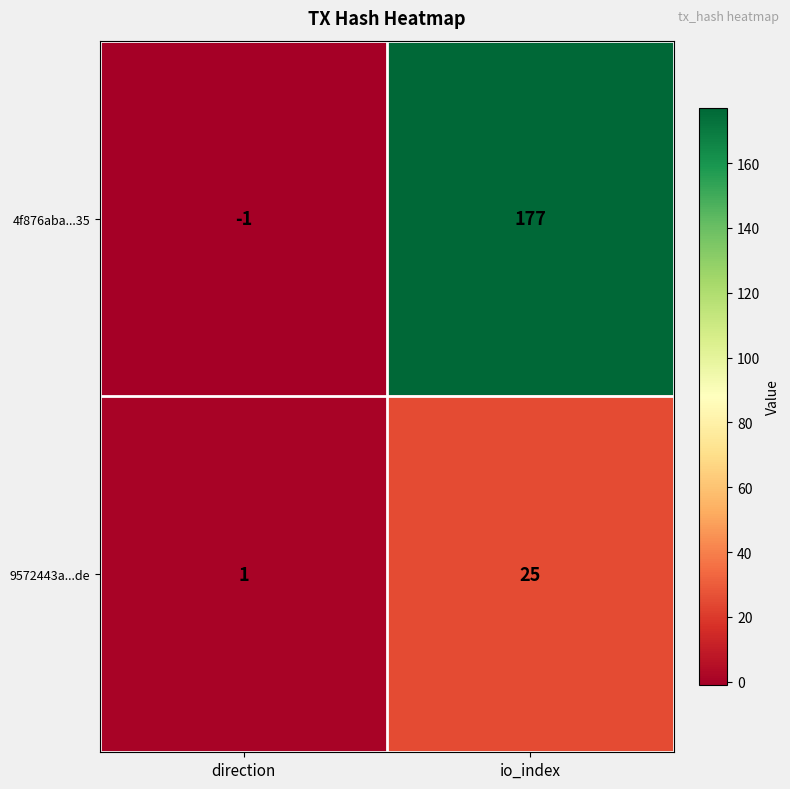

Count the number of categories in the chart.

2